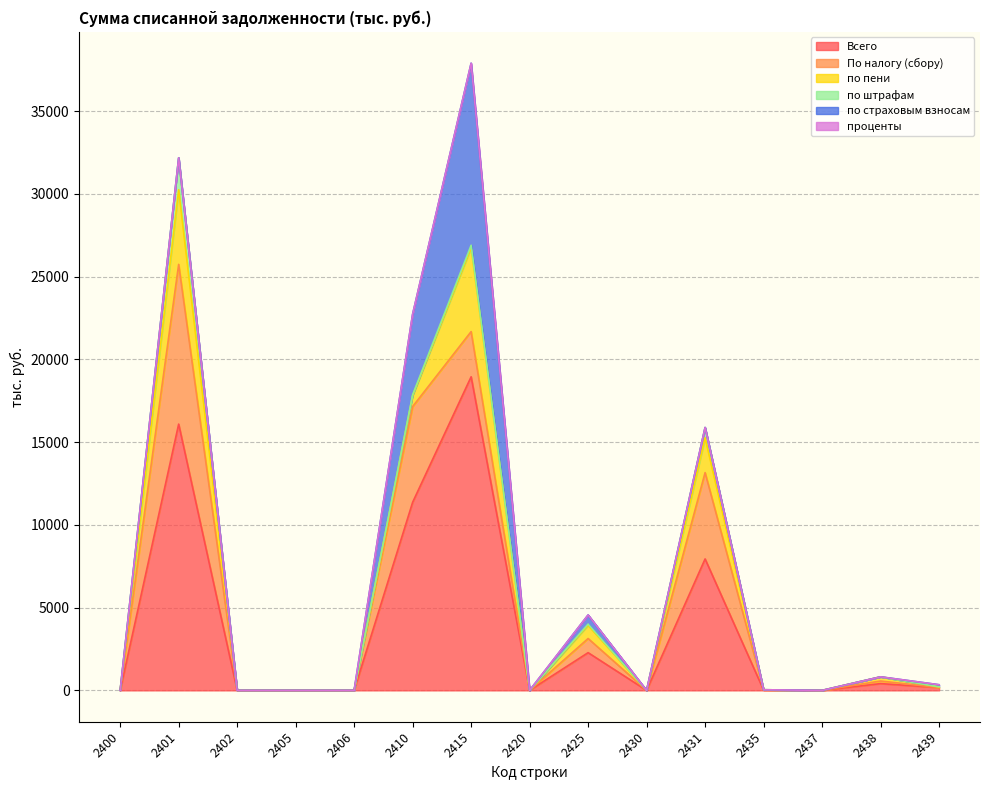

What is the difference between the maximum and minimum values in the по штрафам series?

1927